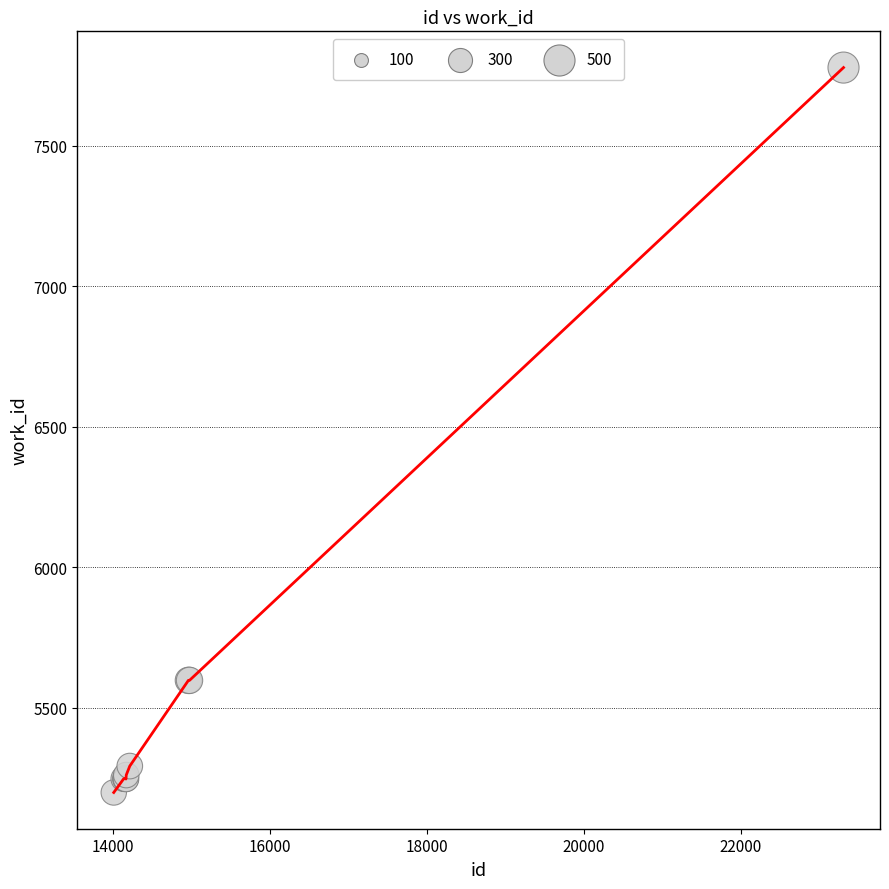

What is the minimum value shown in the chart?

5199